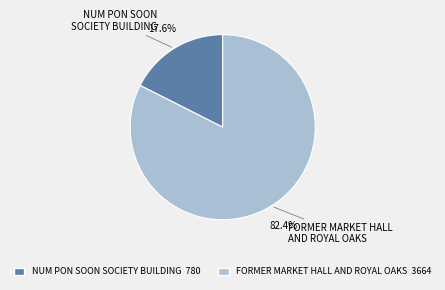

What is the total percentage of FORMER MARKET HALL AND ROYAL OAKS and NUM PON SOON SOCIETY BUILDING?

100.0%